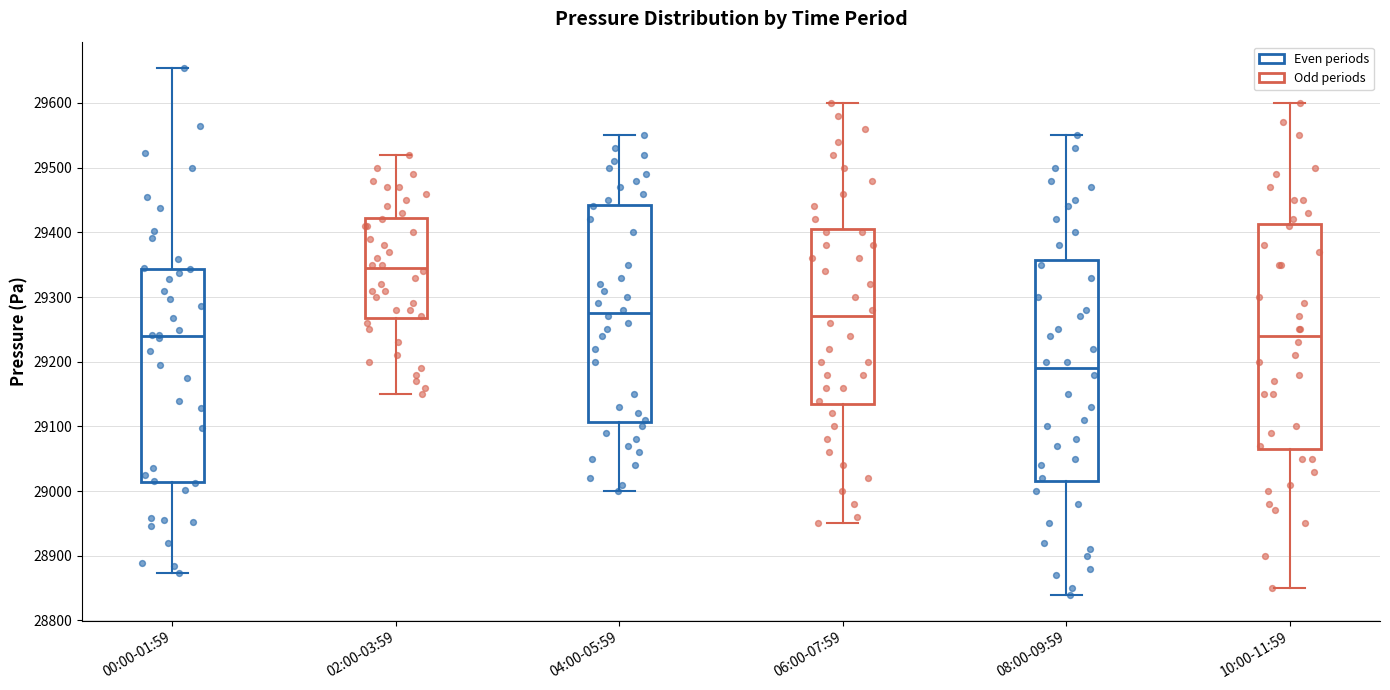

Which box has the lowest median line?

08:00-09:59